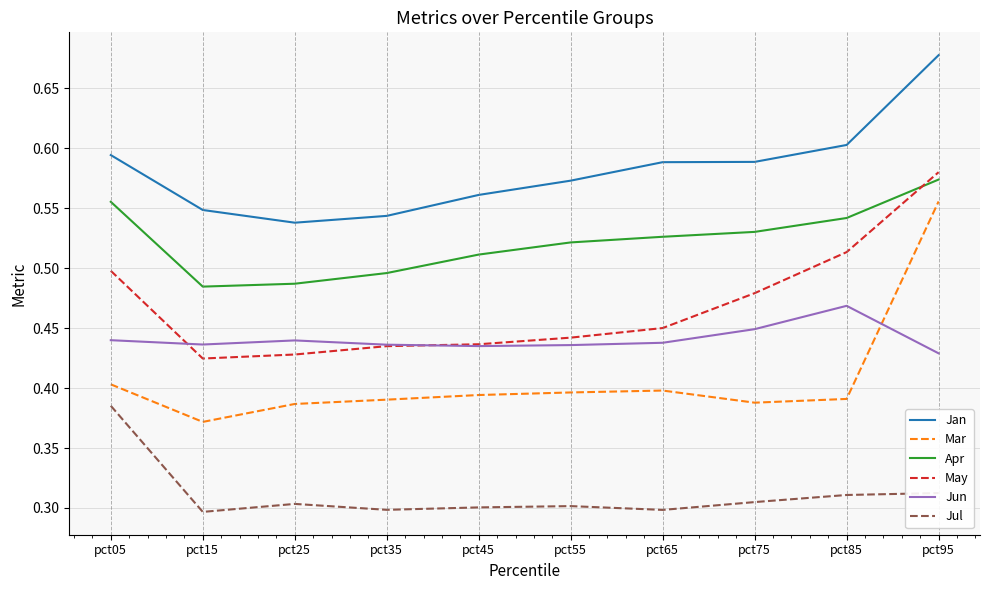

Which series has the widest spread of values?

Mar